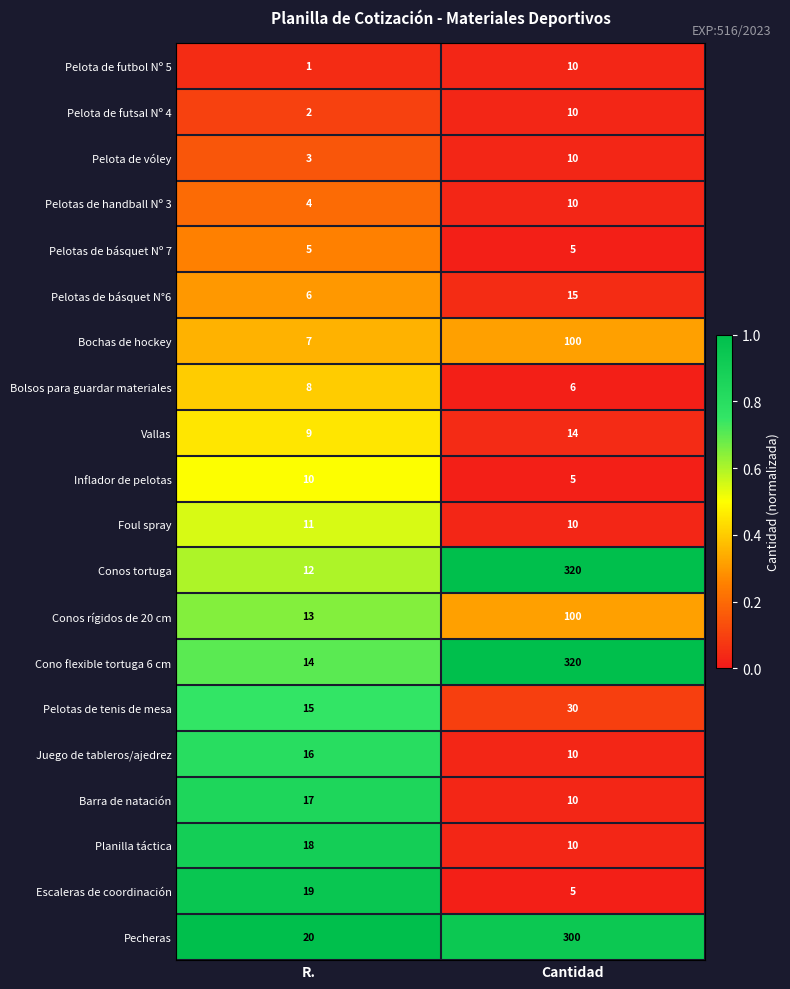

What is the maximum value shown in the chart?

320